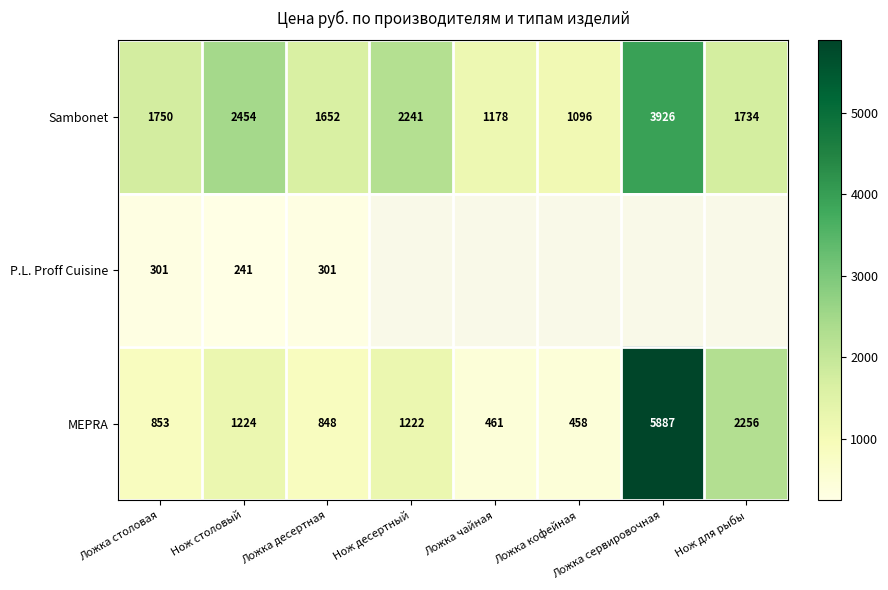

What is the difference between the highest and lowest values at Ложка сервировочная?

1960.9